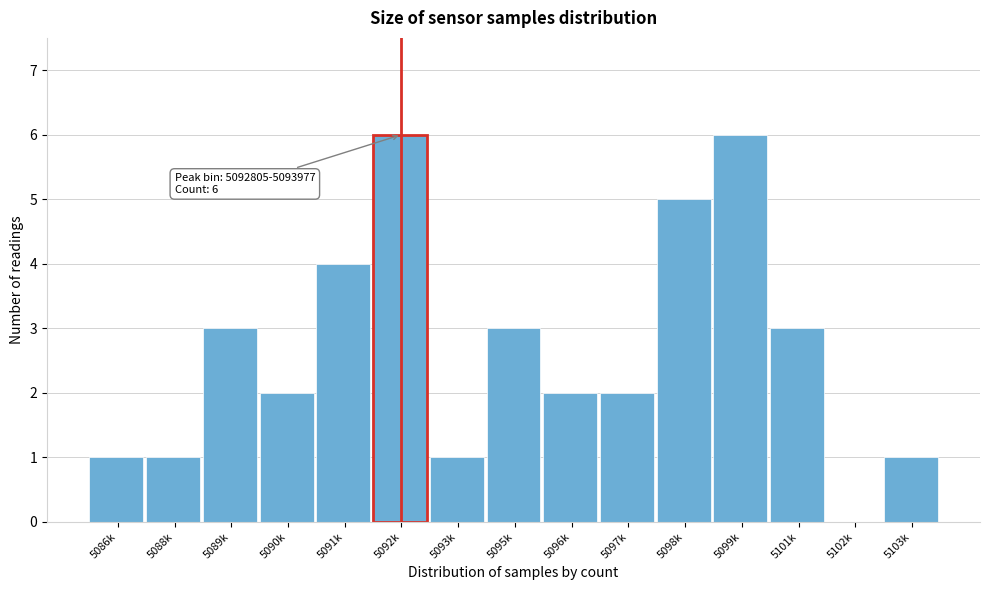

Reading left to right, list all the values displayed in this chart.

5086k=1	5088k=1	5089k=3	5090k=2	5091k=4	5092k=6	5093k=1	5095k=3	5096k=2	5097k=2	5098k=5	5099k=6	5101k=3	5102k=0	5103k=1